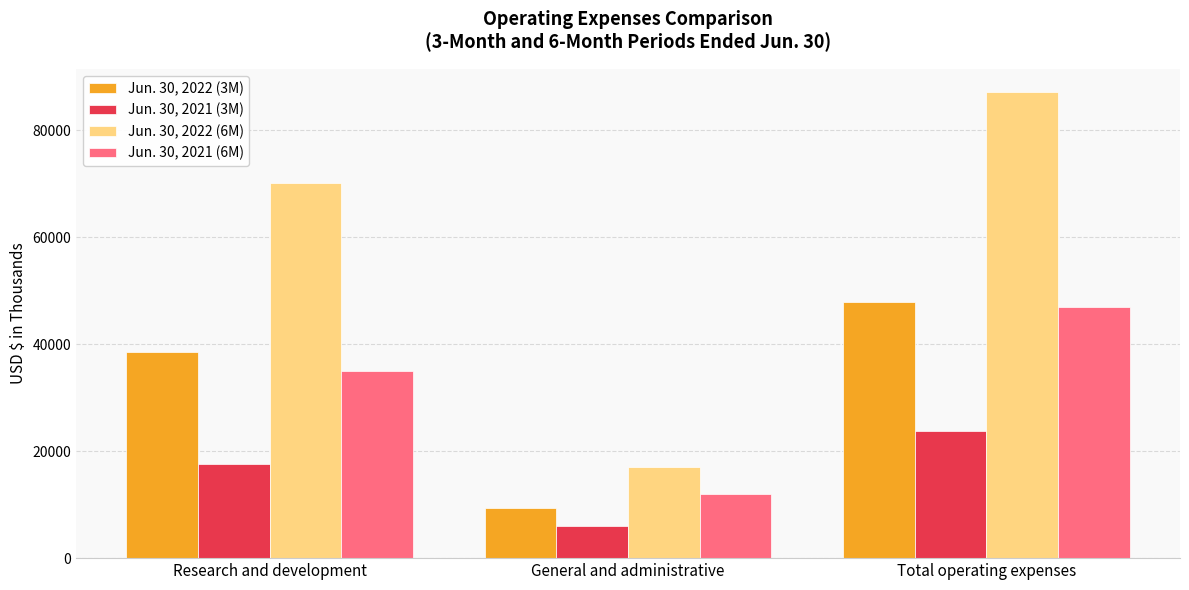

The Jun. 30, 2022 (6M) series shows 87107 at Total operating expenses. True or false?

True